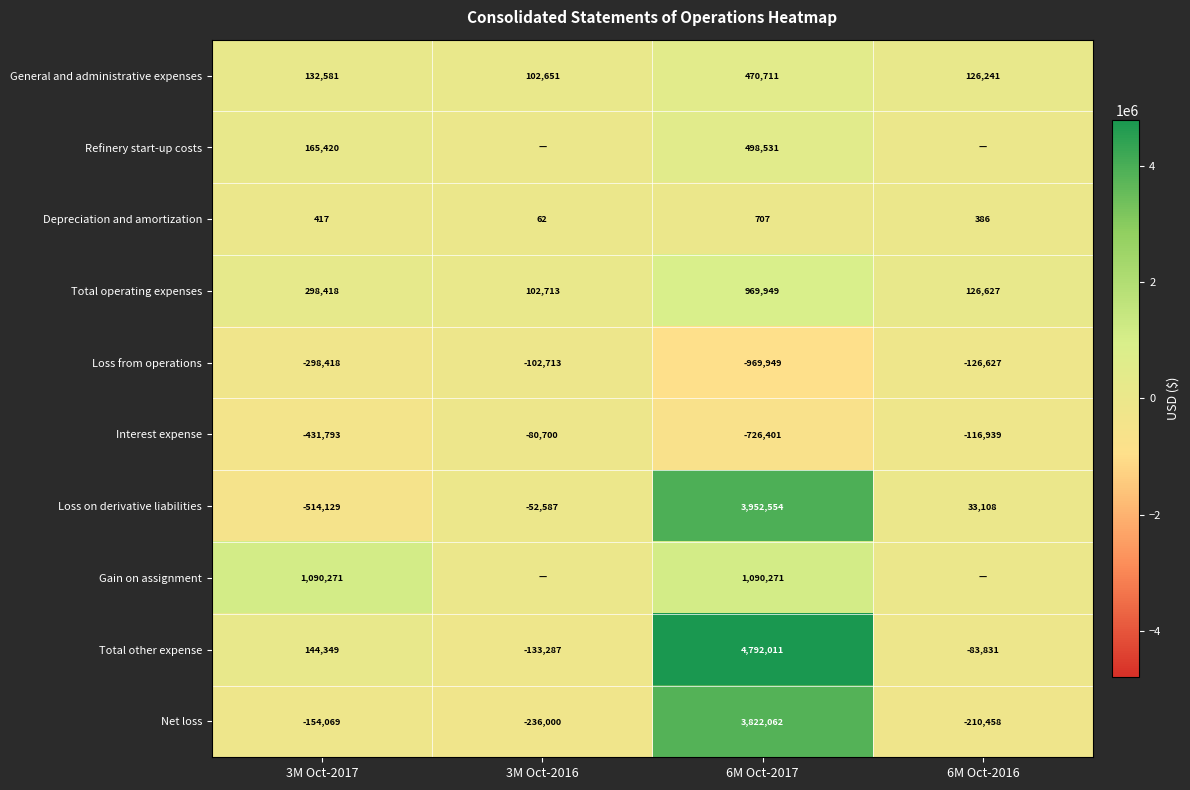

What is the total value across all series at 3M Oct-2017?

433047